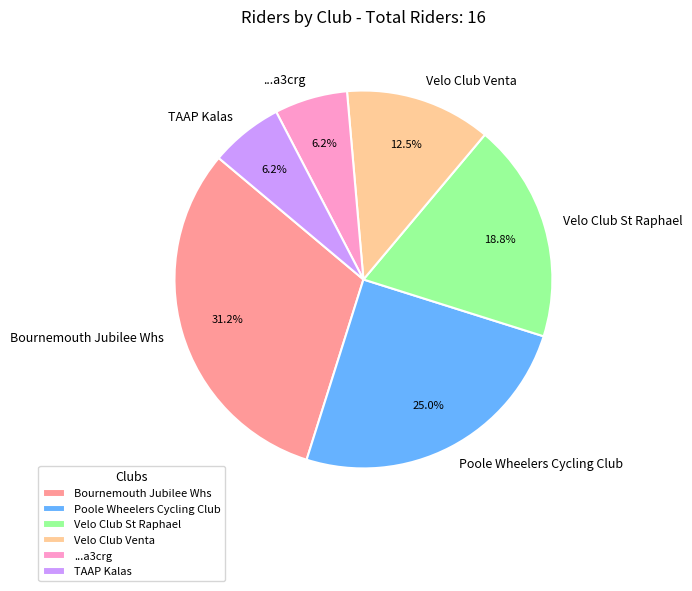

To the nearest percent, what is the difference between the Poole Wheelers Cycling Club and Bournemouth Jubilee Whs slice percentages?

6%